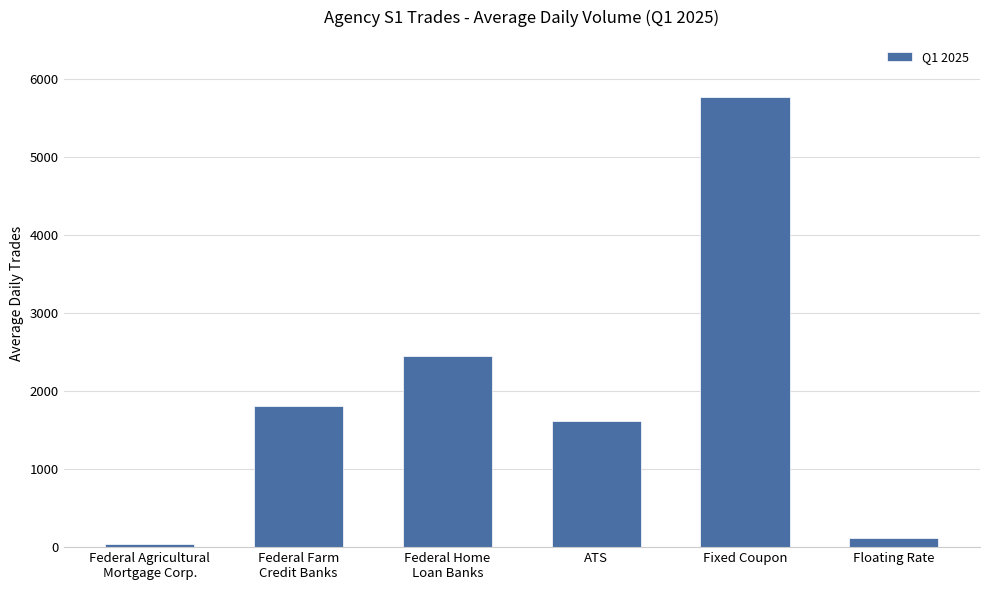

What is the minimum value shown in the chart?

40.8